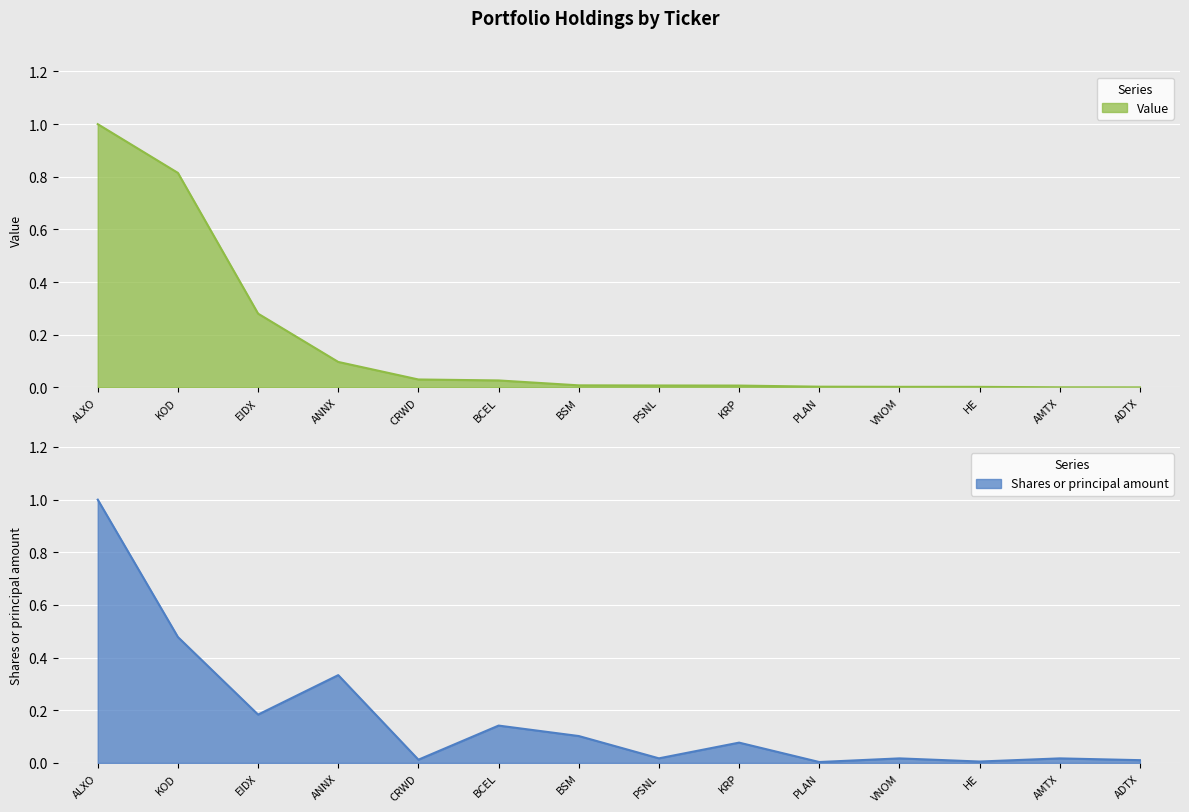

Is the value of Value at HE greater than the value of Shares or principal amount at AMTX?

No